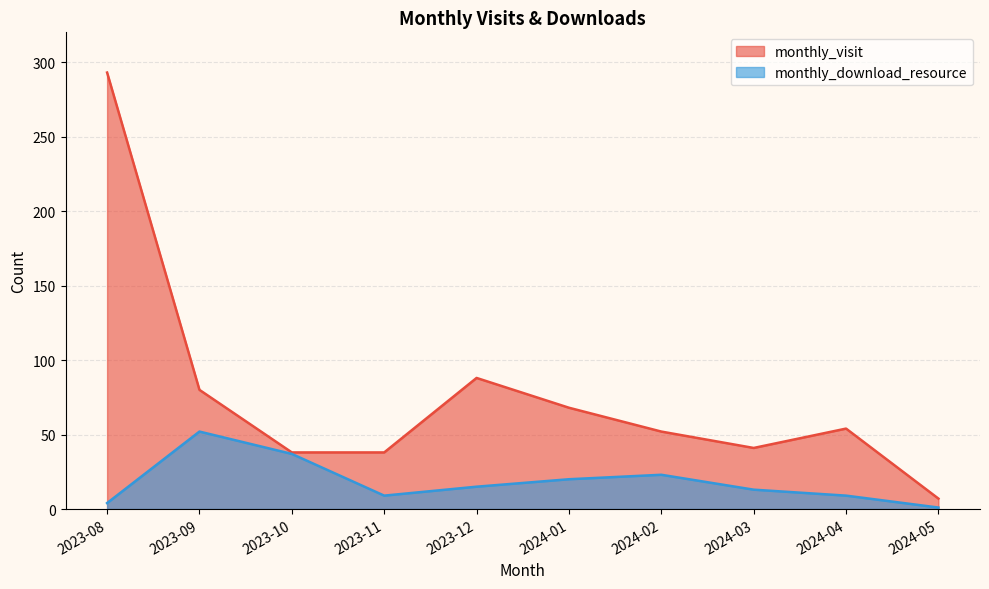

What is the total value across all series at 2024-02?

75